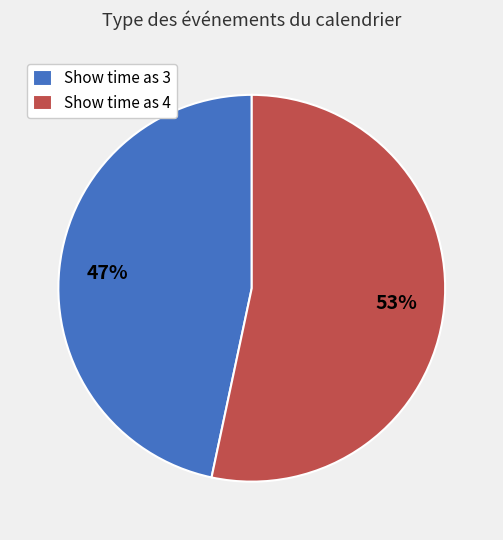

Which category has the biggest portion of the pie?

Show time as 4